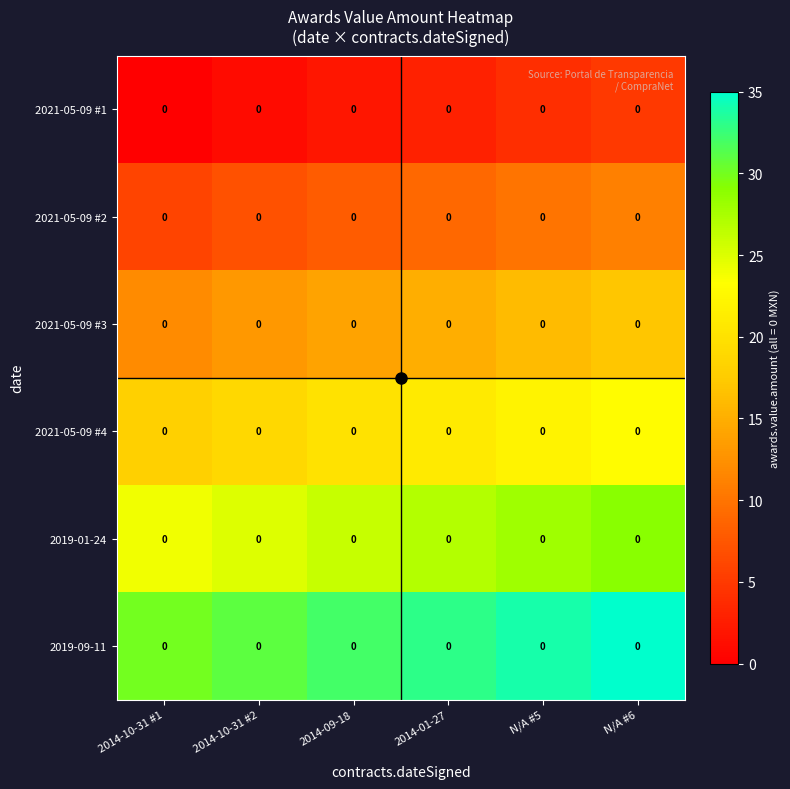

Which series has the largest total across all categories?

2019-09-11